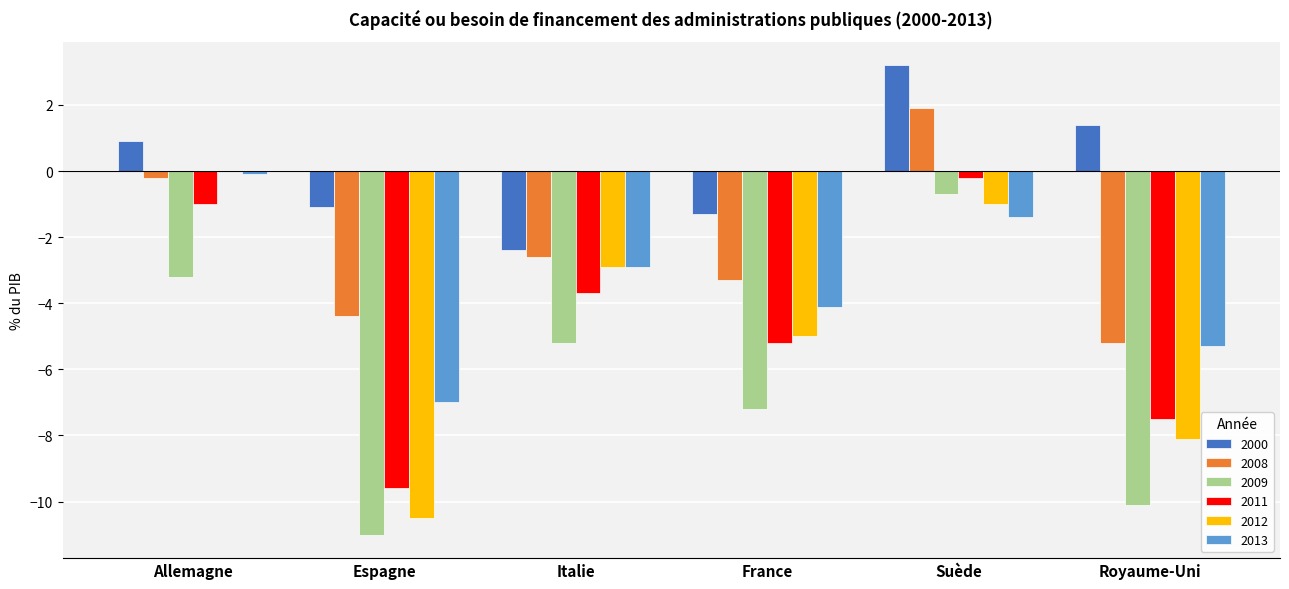

Which label corresponds to the largest value in the chart?

Suède